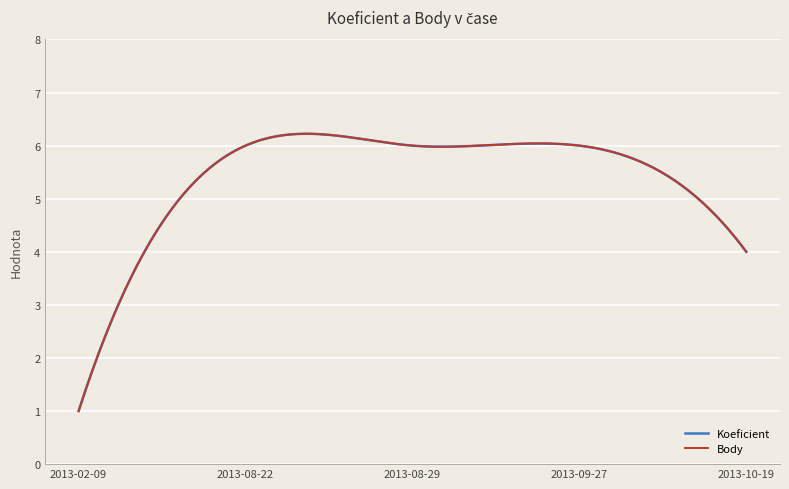

Is this an area chart (filled region under the line)?

No